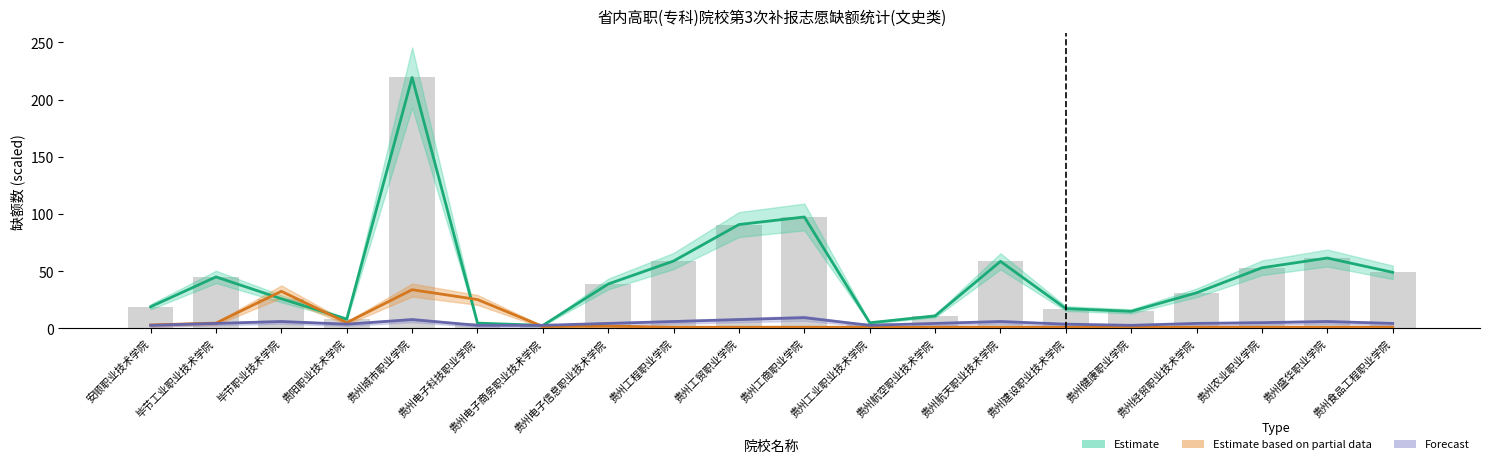

Rank the series at 贵州工程职业学院 from highest to lowest value.

Estimate, Forecast, Estimate based on partial data